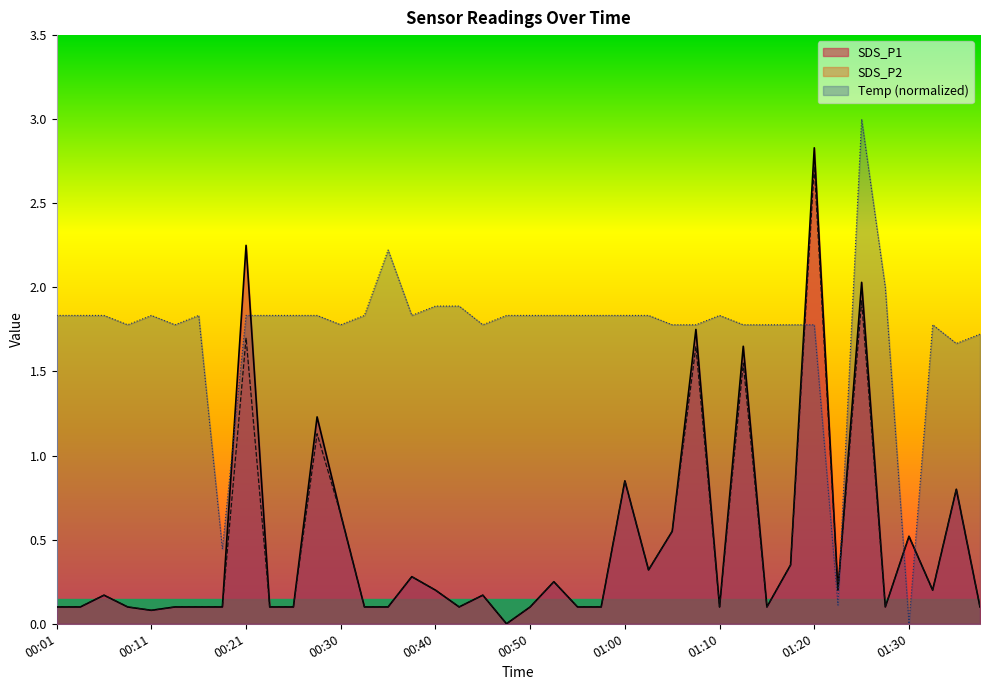

How many lines are shown in the chart?

3